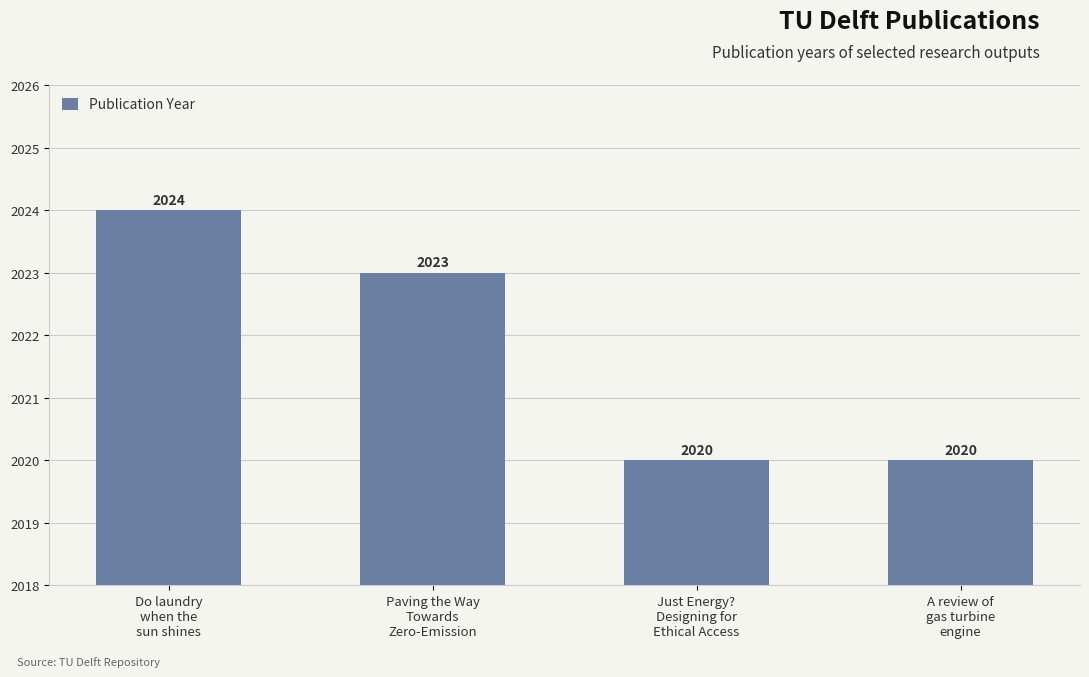

What is the smallest value displayed?

2020